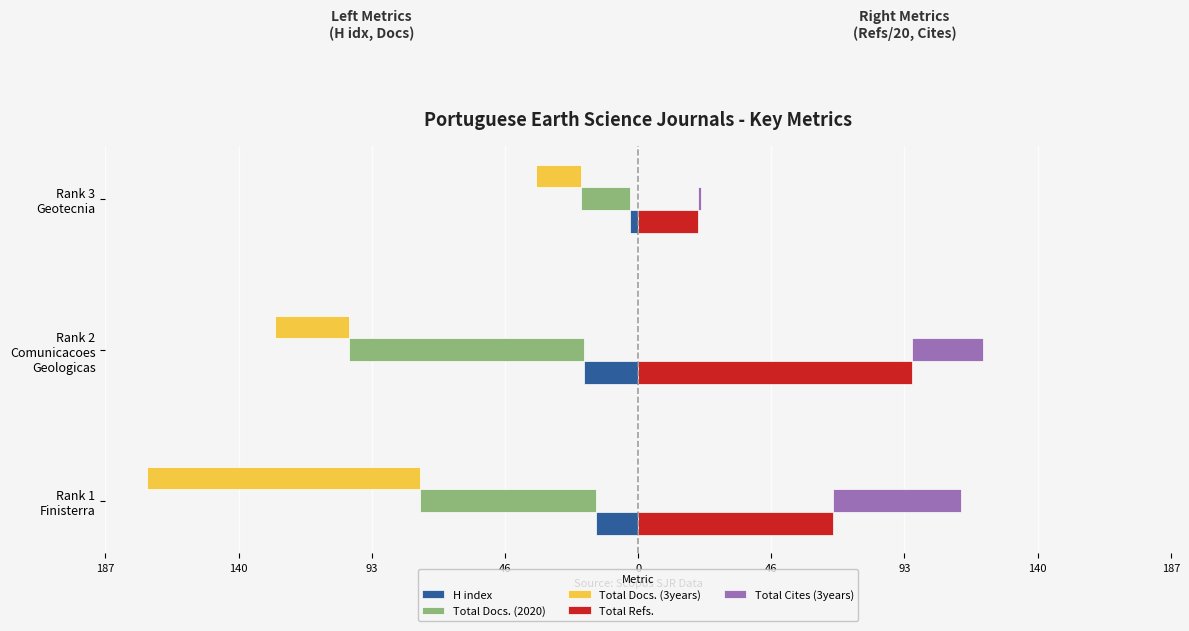

How many data points in H index are above -15?

1